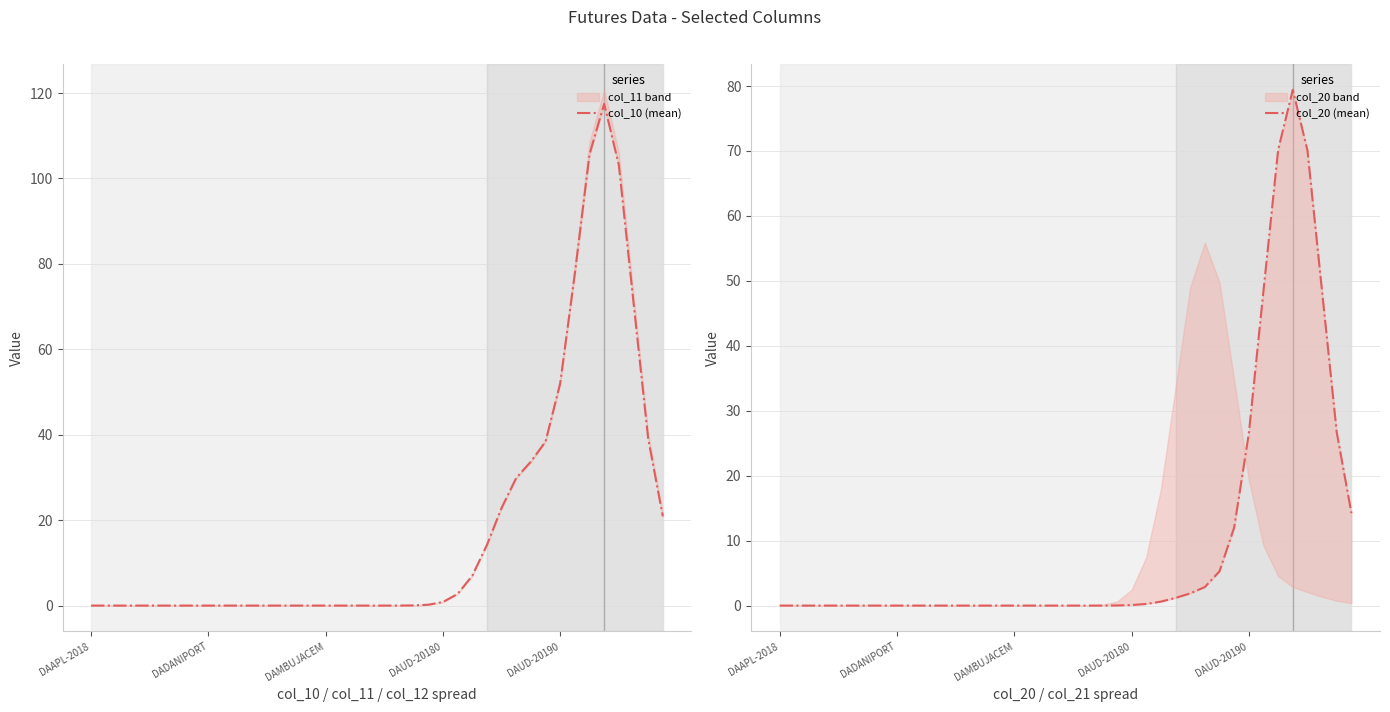

Which series has the largest total across all categories?

col_10 (mean)